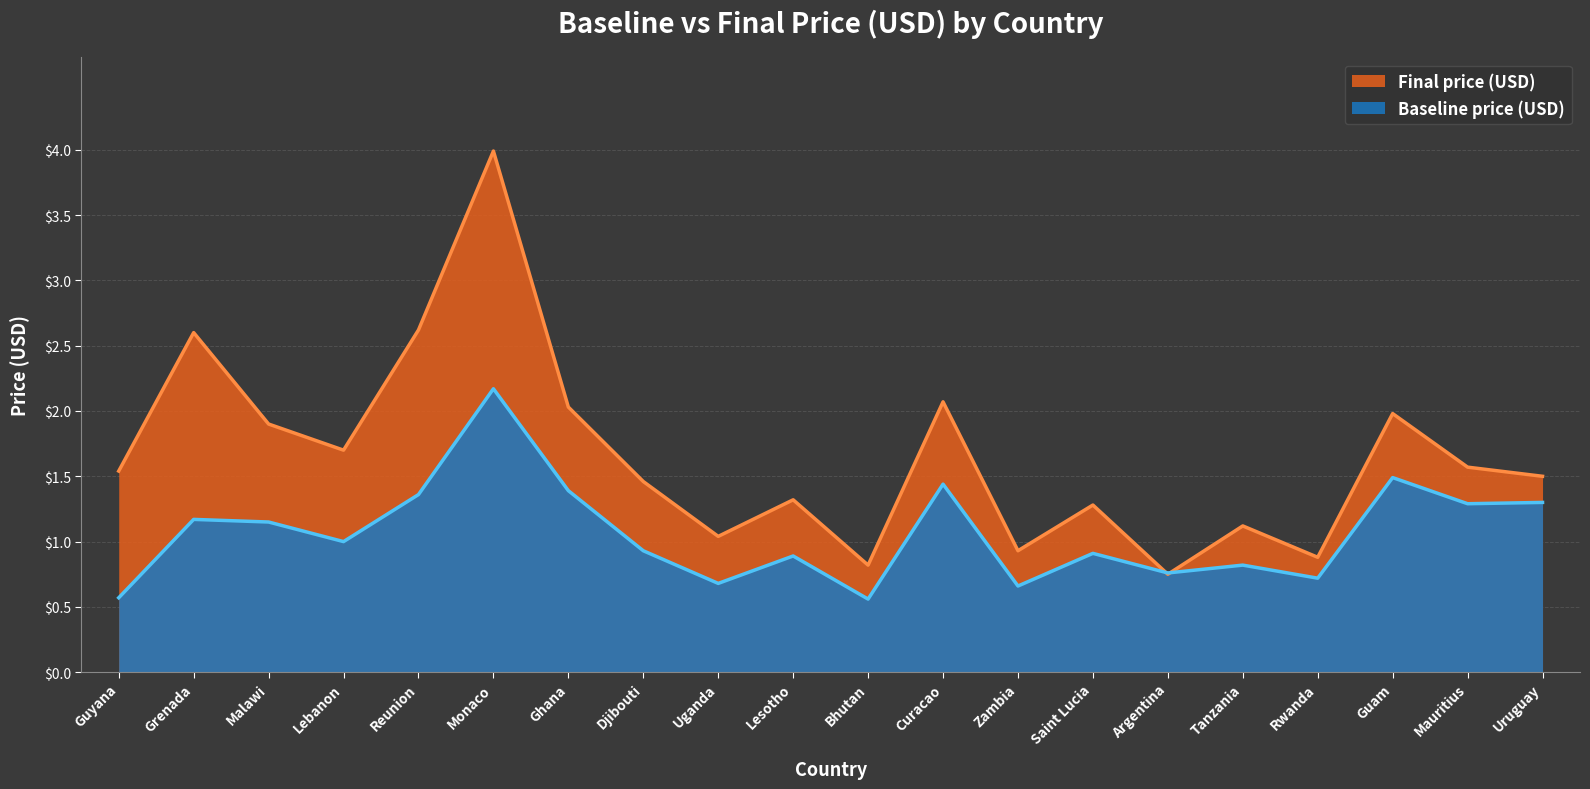

Does the chart display data point markers on the line(s)?

No